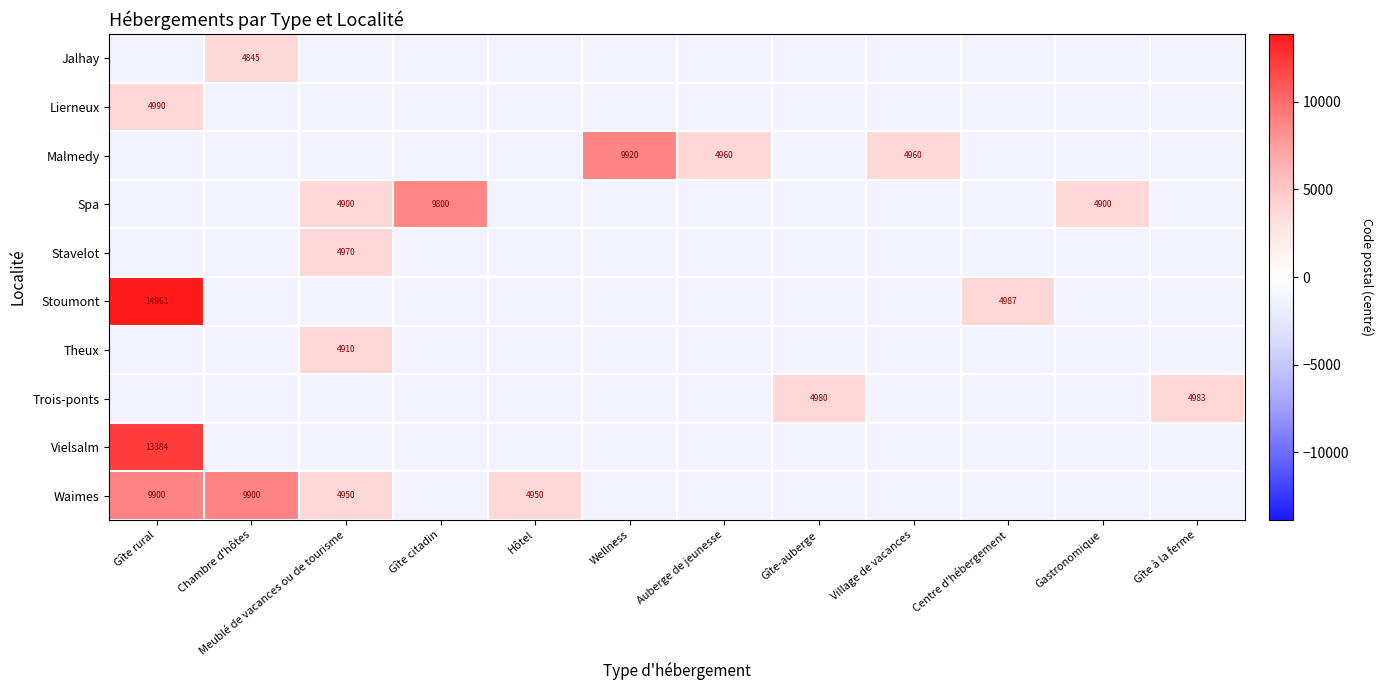

Which category has the highest value in the Stoumont series?

Gîte rural